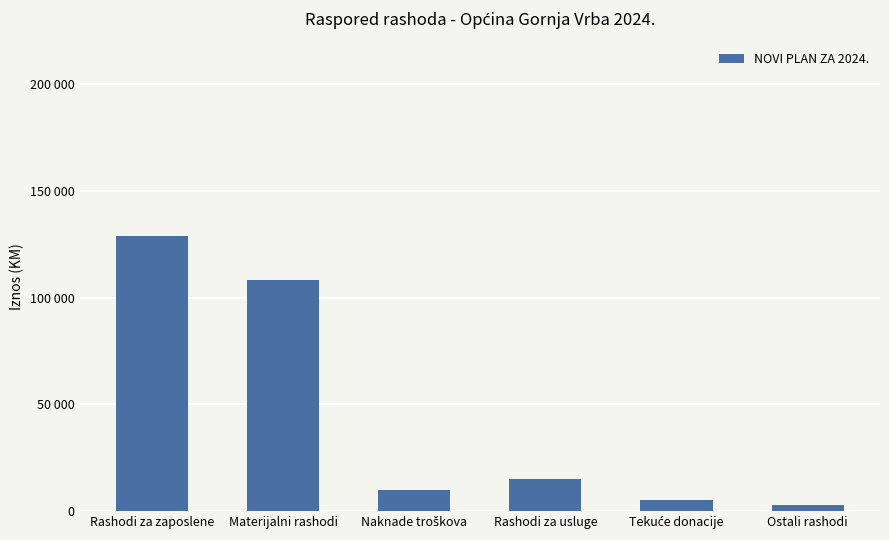

Between Materijalni rashodi and Naknade troškova, which is larger?

Materijalni rashodi